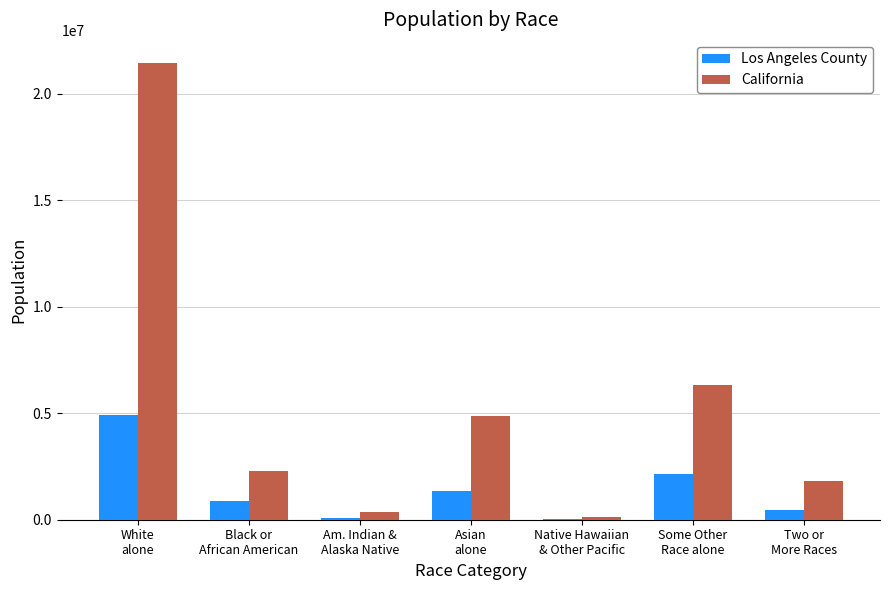

Which category has the highest value across all series?

White
alone